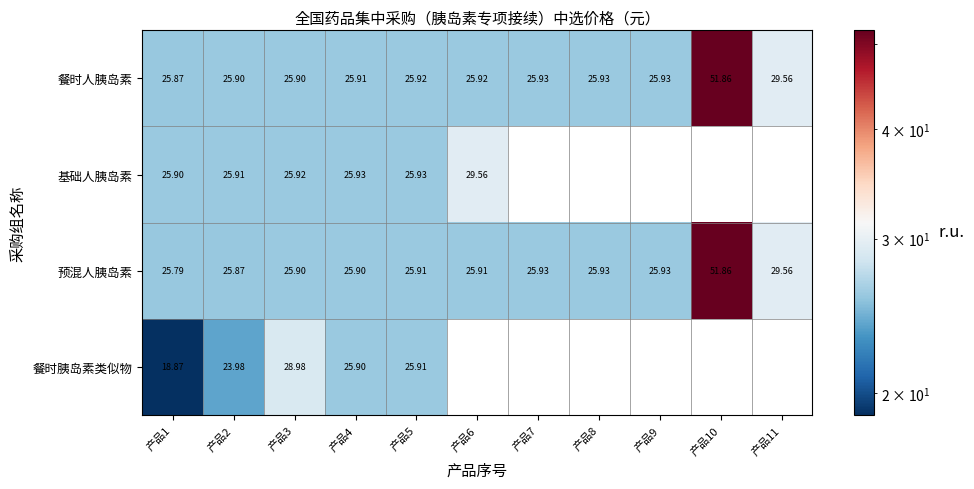

Is the value of 基础人胰岛素 at 产品2 greater than the value of 餐时人胰岛素 at 产品8?

No